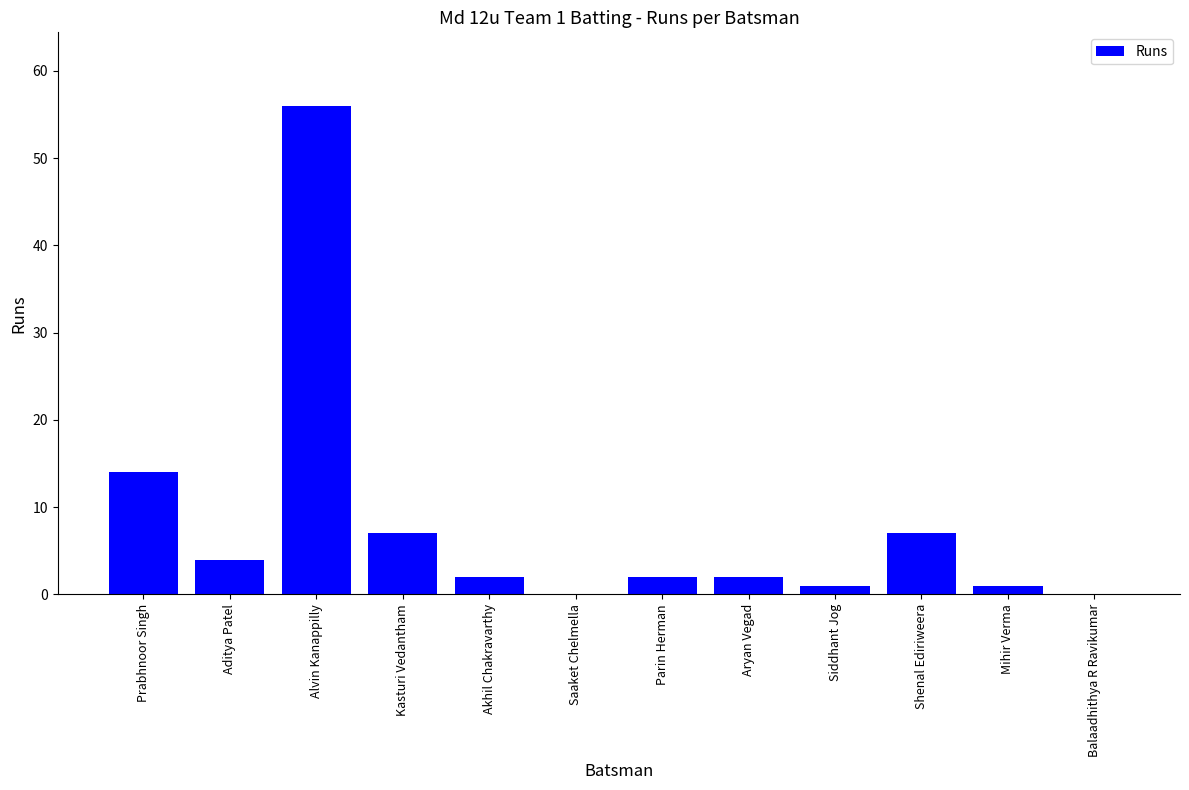

Is it true that the value at Balaadhithya R Ravikumar is 0?

True